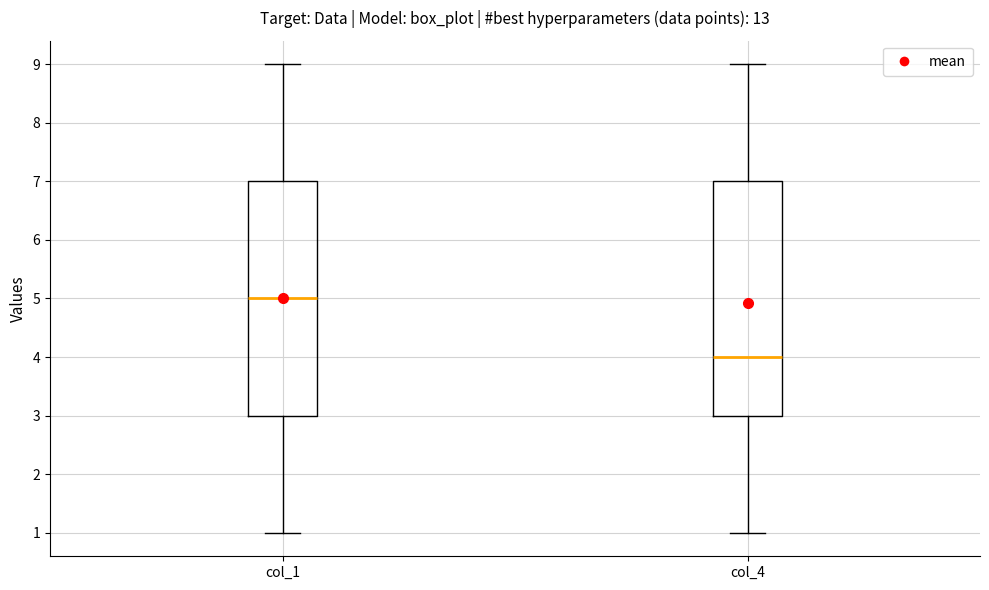

Which box has the highest median line?

col_1